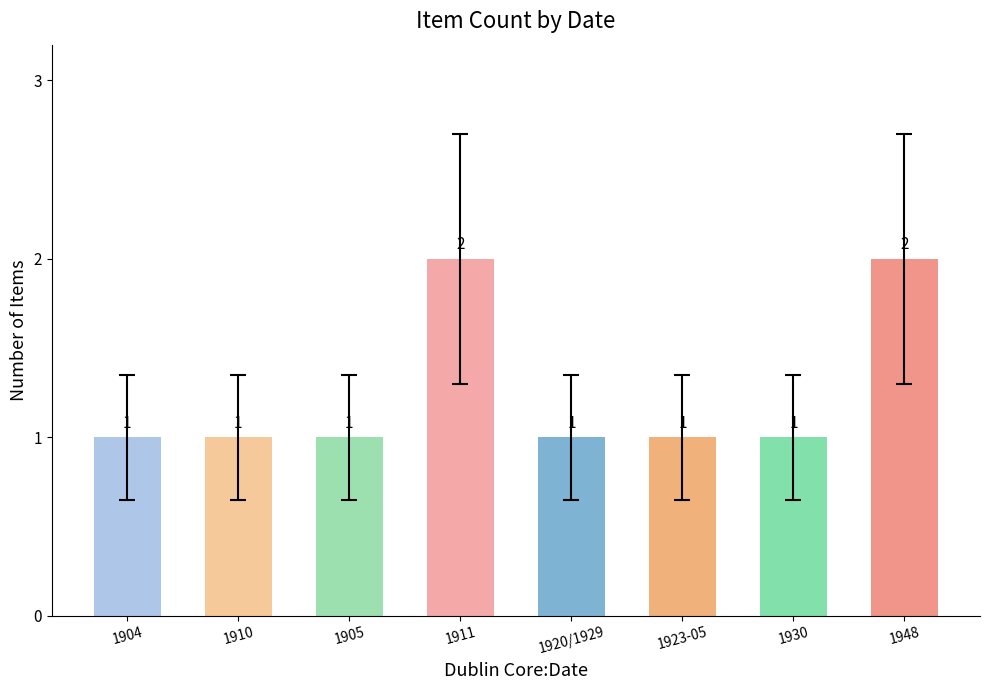

What is the label of the 4th bar from the right?

1920/1929